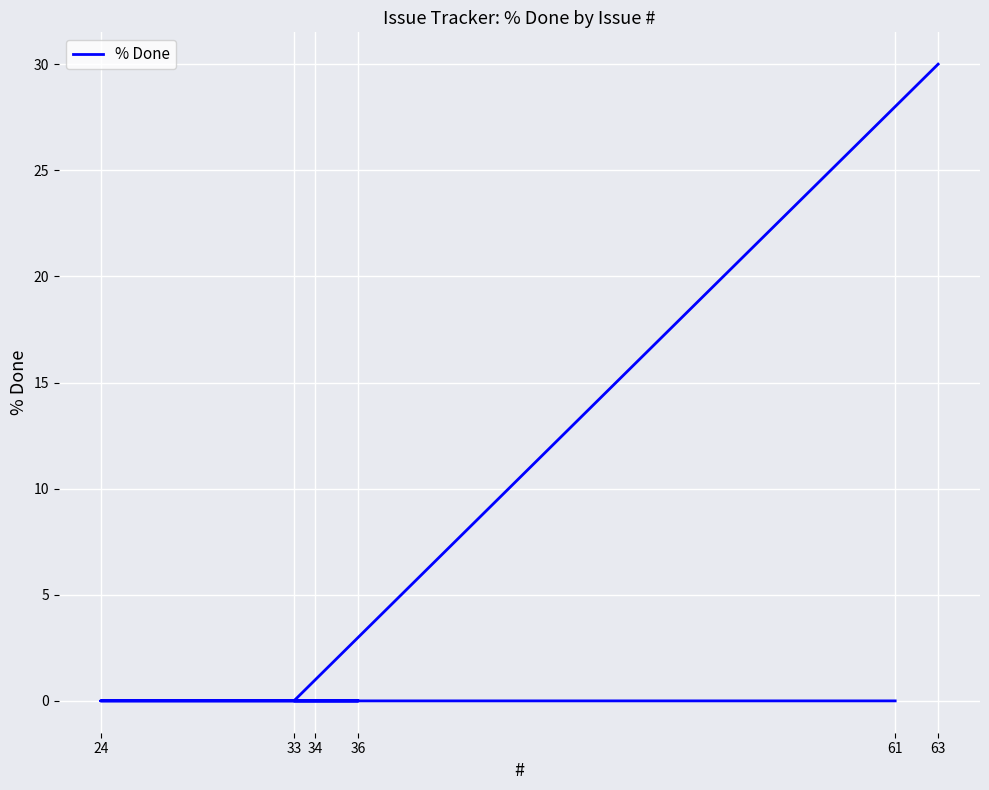

The chart shows a value of 7 at 63. True or false?

False